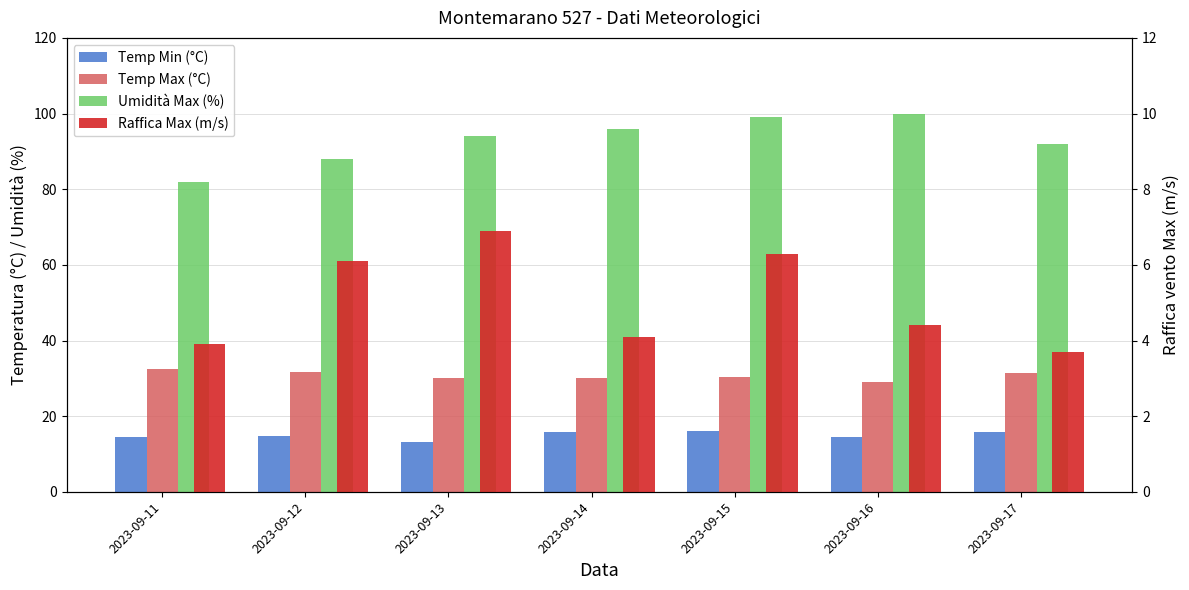

Which series has the largest range (max minus min)?

Umidità Max (%)